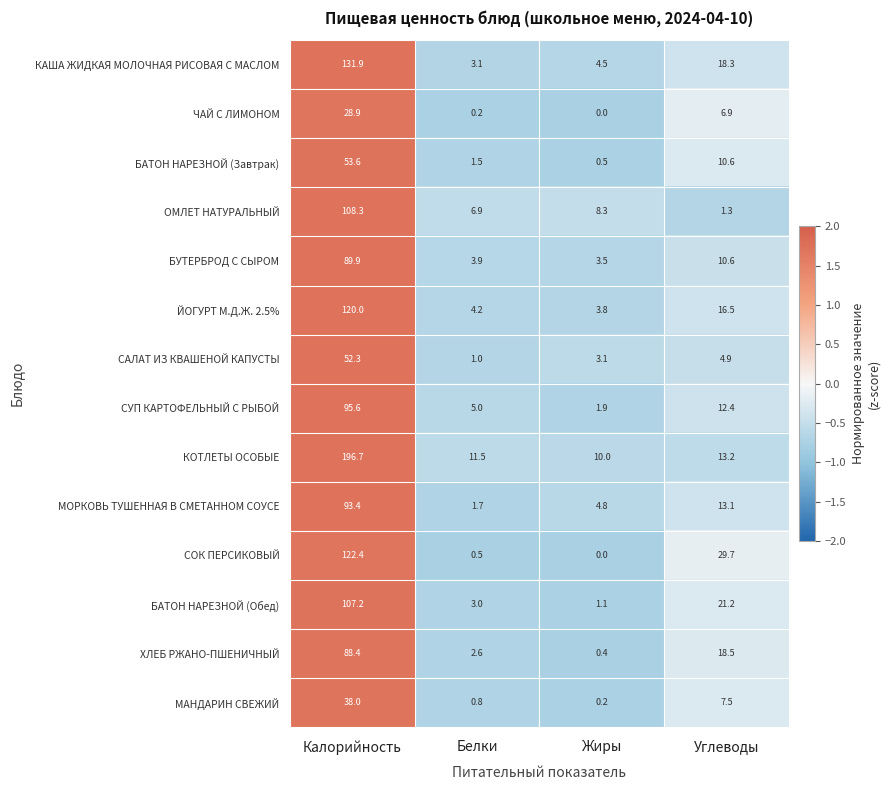

Which series has the largest range (max minus min)?

КОТЛЕТЫ ОСОБЫЕ